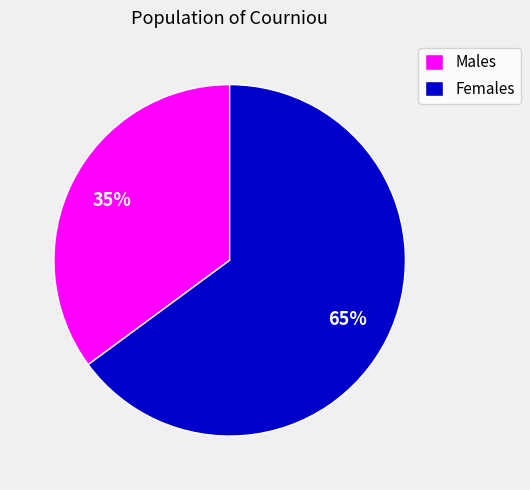

Is there a majority slice in this chart?

Yes